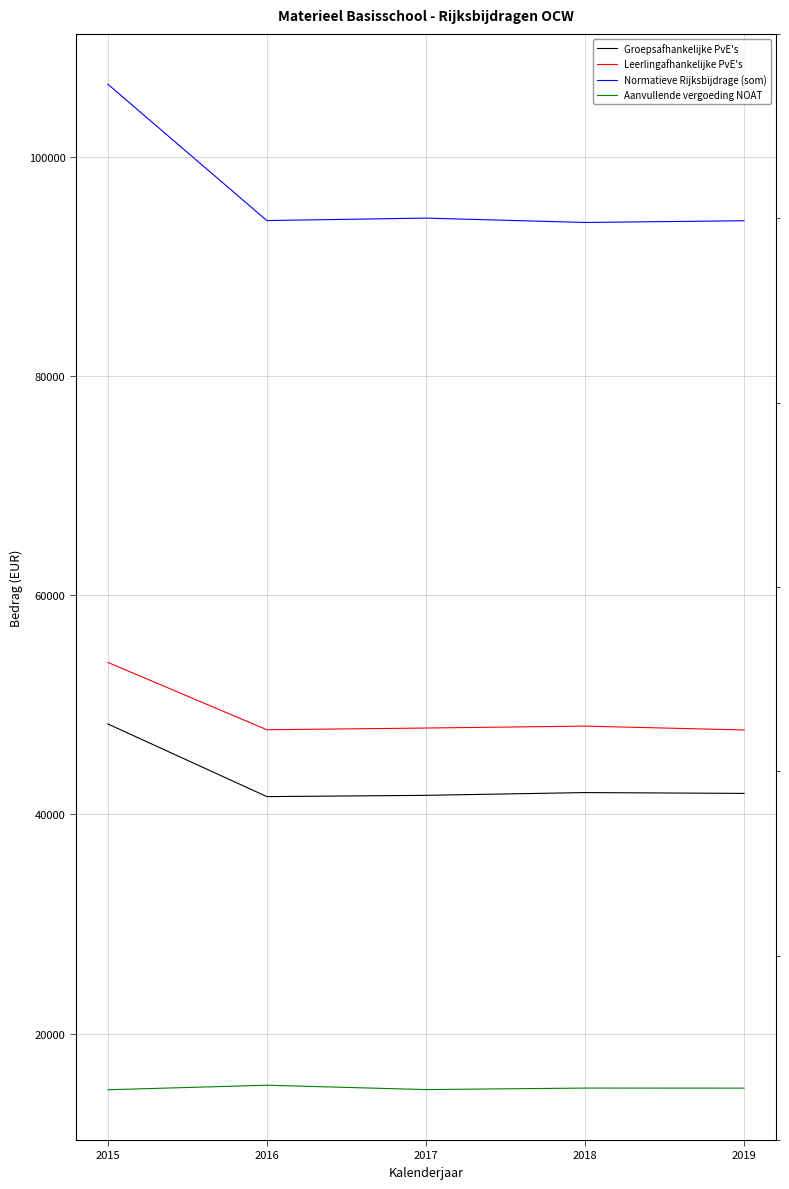

What is the approximate value of Leerlingafhankelijke PvE's at 2016?

47730.7